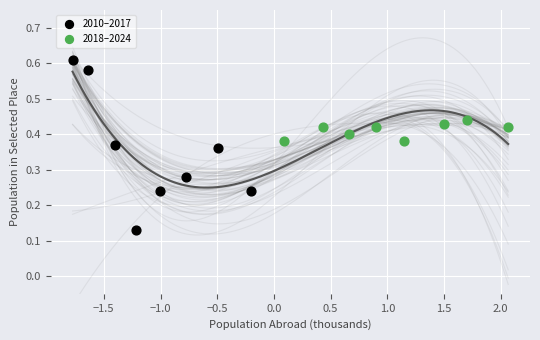

Which series reaches the minimum Y coordinate?

2010–2017